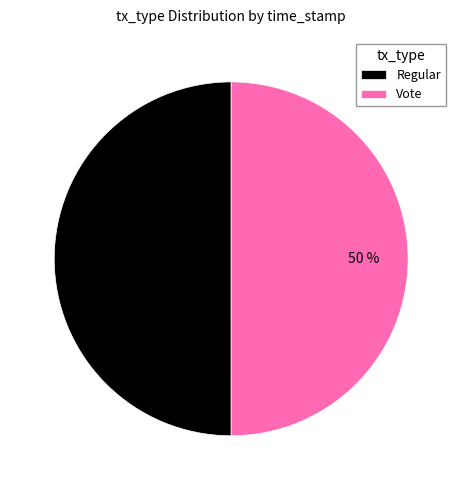

To the nearest percent, what percentage of the pie is Regular?

50%